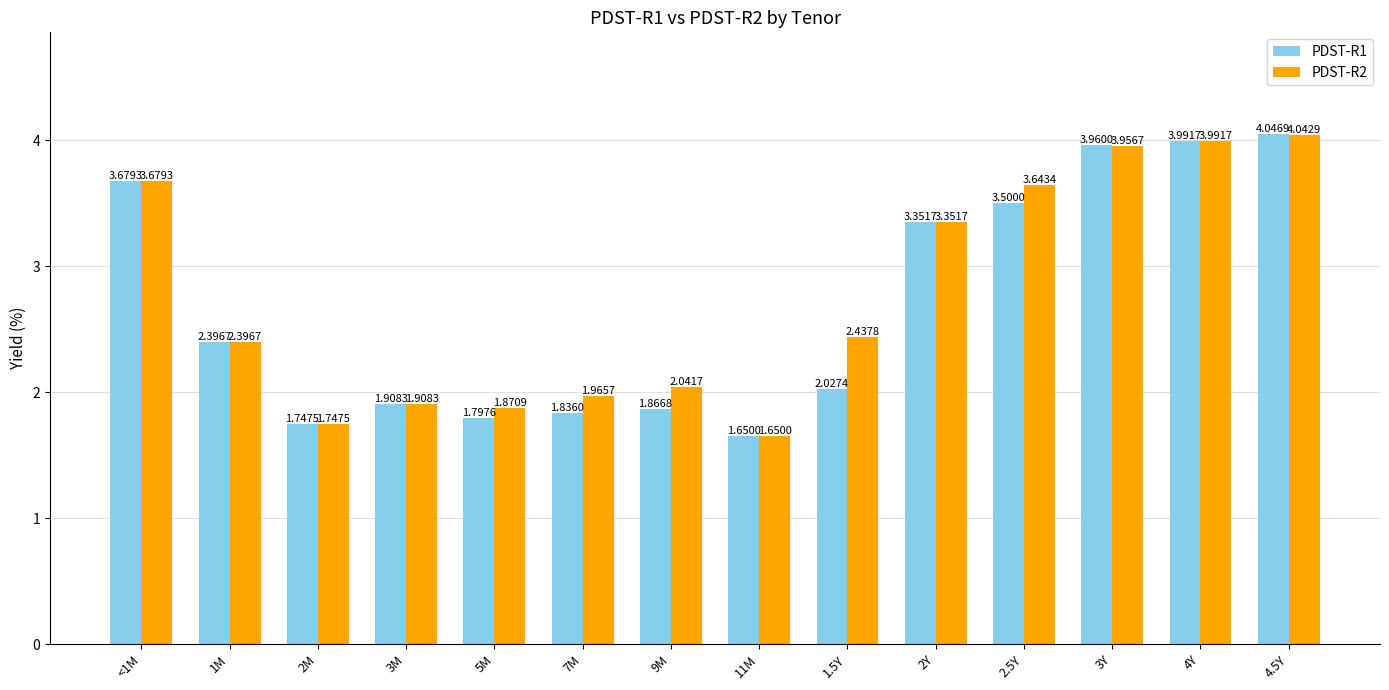

What is the label of the 9th bar from the right?

7M